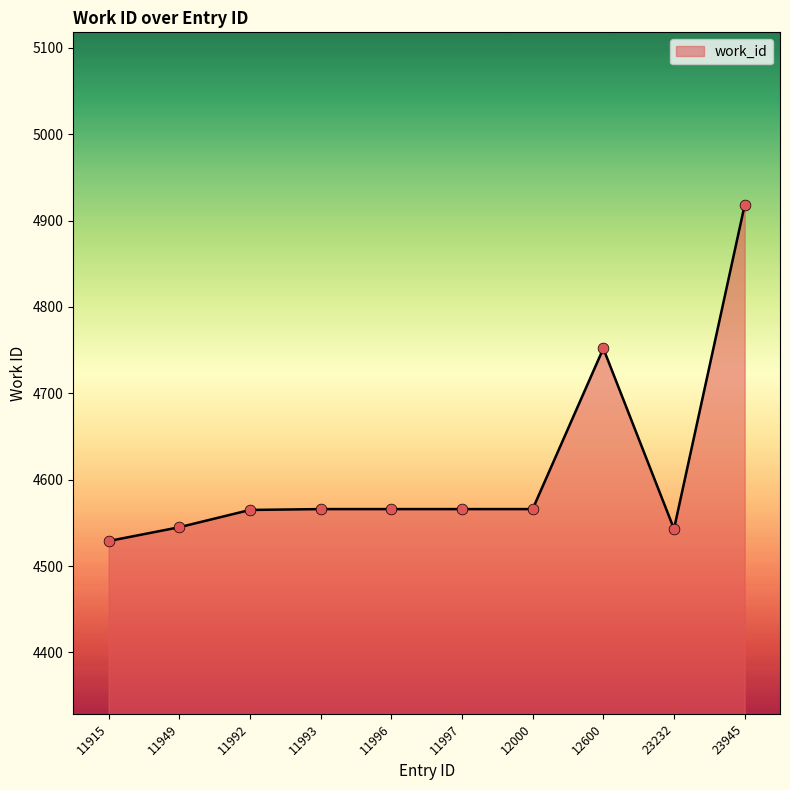

What is the change in value from 11996 to 23232?

-23